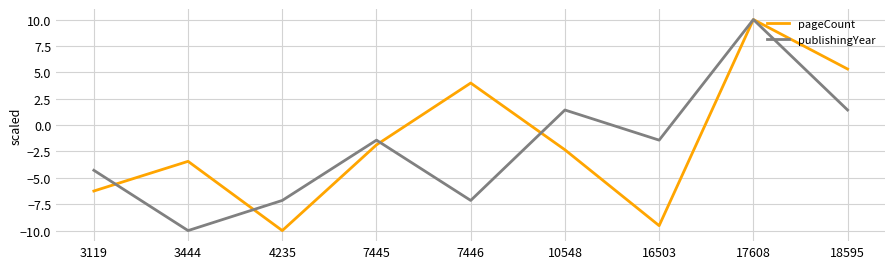

Is it true that pageCount equals -1.5 at 10548?

False